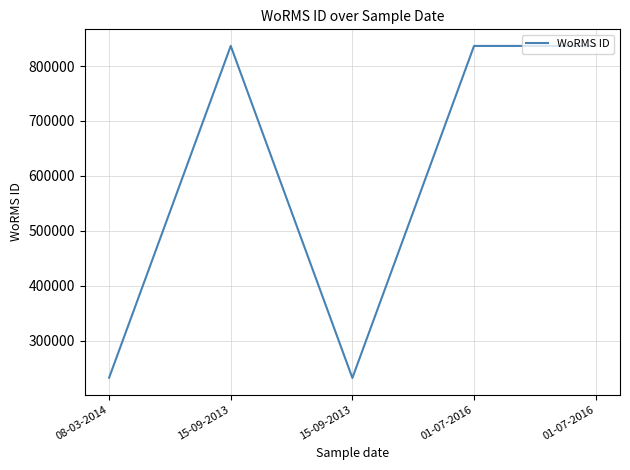

What is the label of the 5th point from the left?

01-07-2016